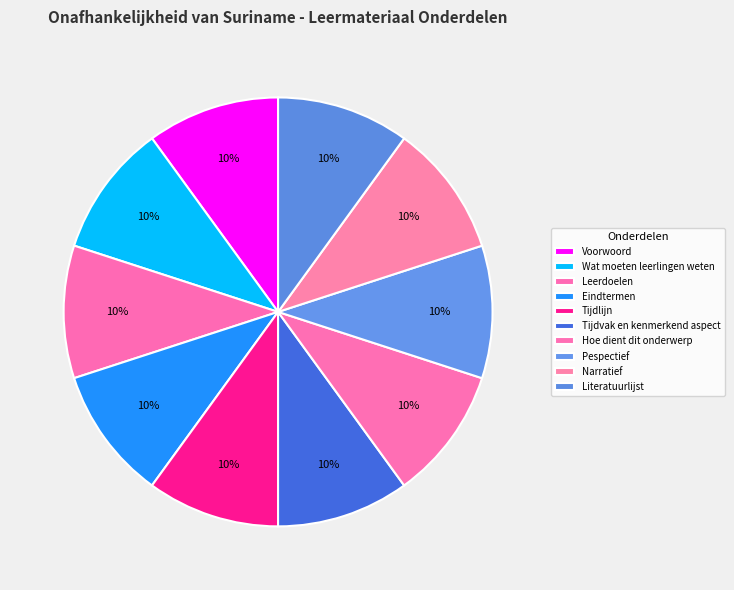

Count the number of slices in the pie.

10